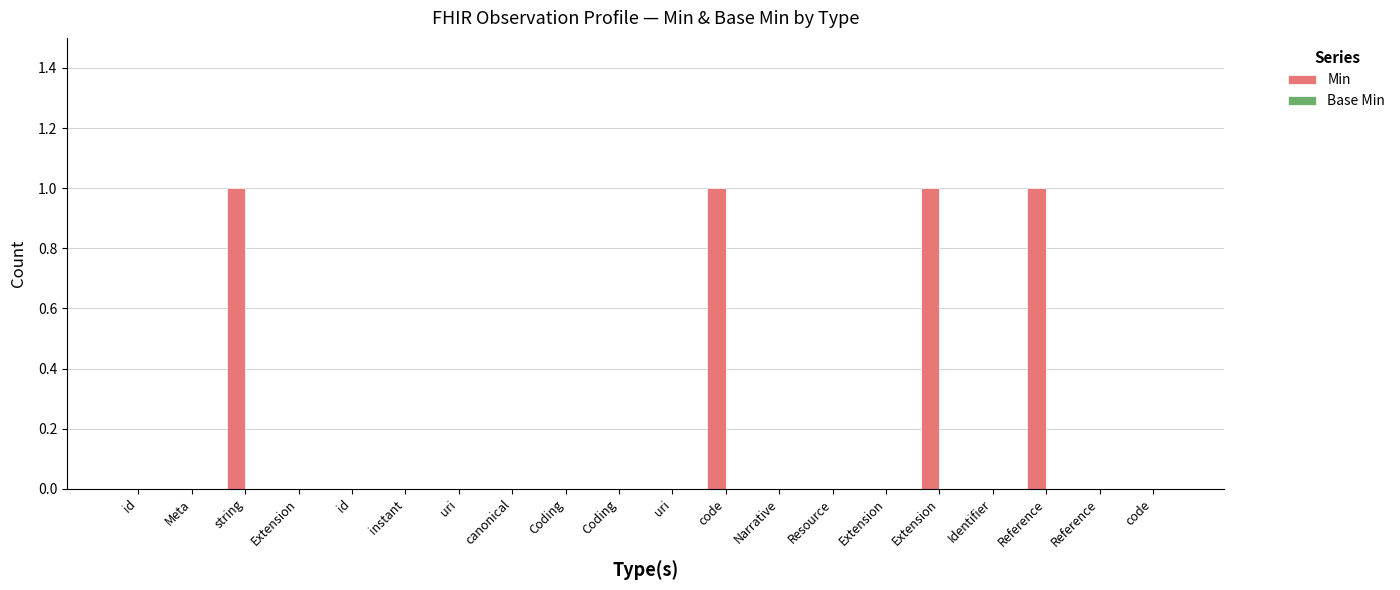

What is the label of the 6th bar from the right?

Extension